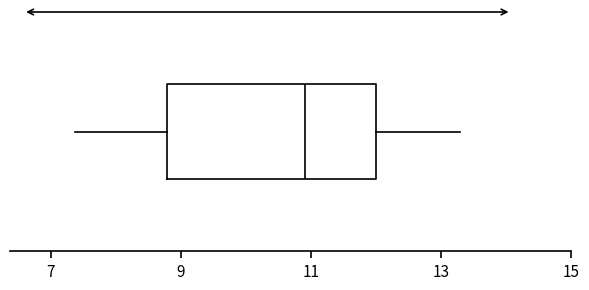

Transcribe this box plot: give where the median line is, the range the box spans, and where the two whiskers end, as read against the x-axis. The values are not printed on the chart, so give them approximately, as read against the axis.

median 11.0, box 8.8 to 12.0, whiskers 7.4 to 13.2